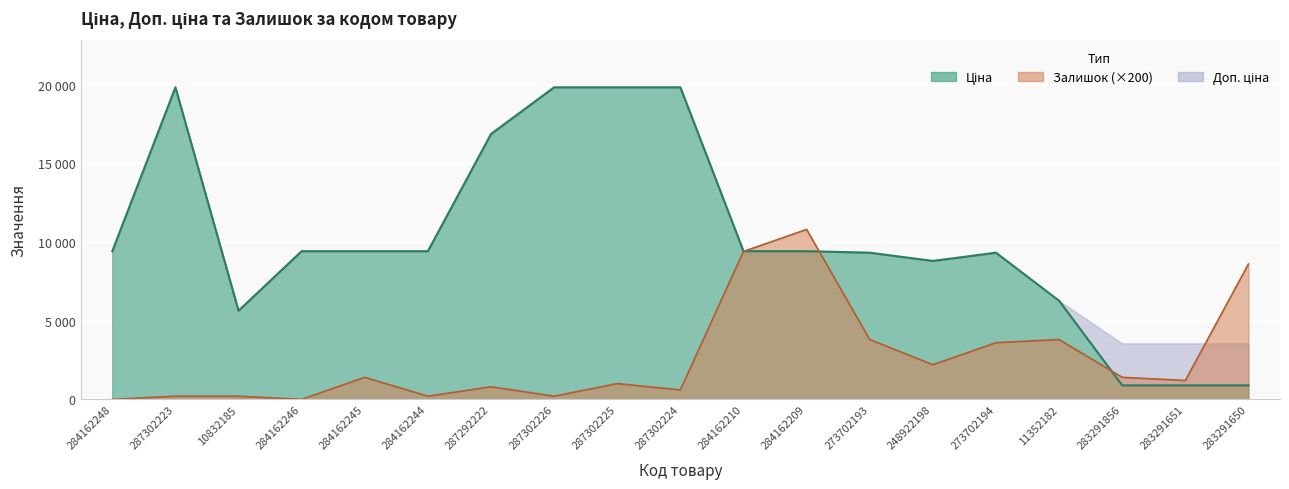

How many times do Залишок and Ціна cross each other?

3